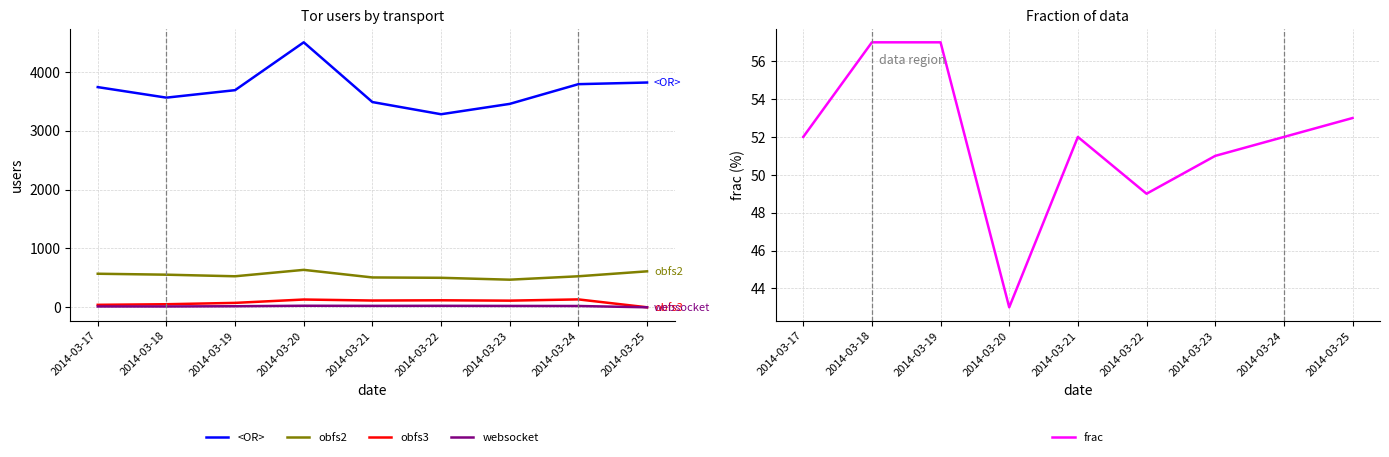

Does the chart display data point markers on the line(s)?

No